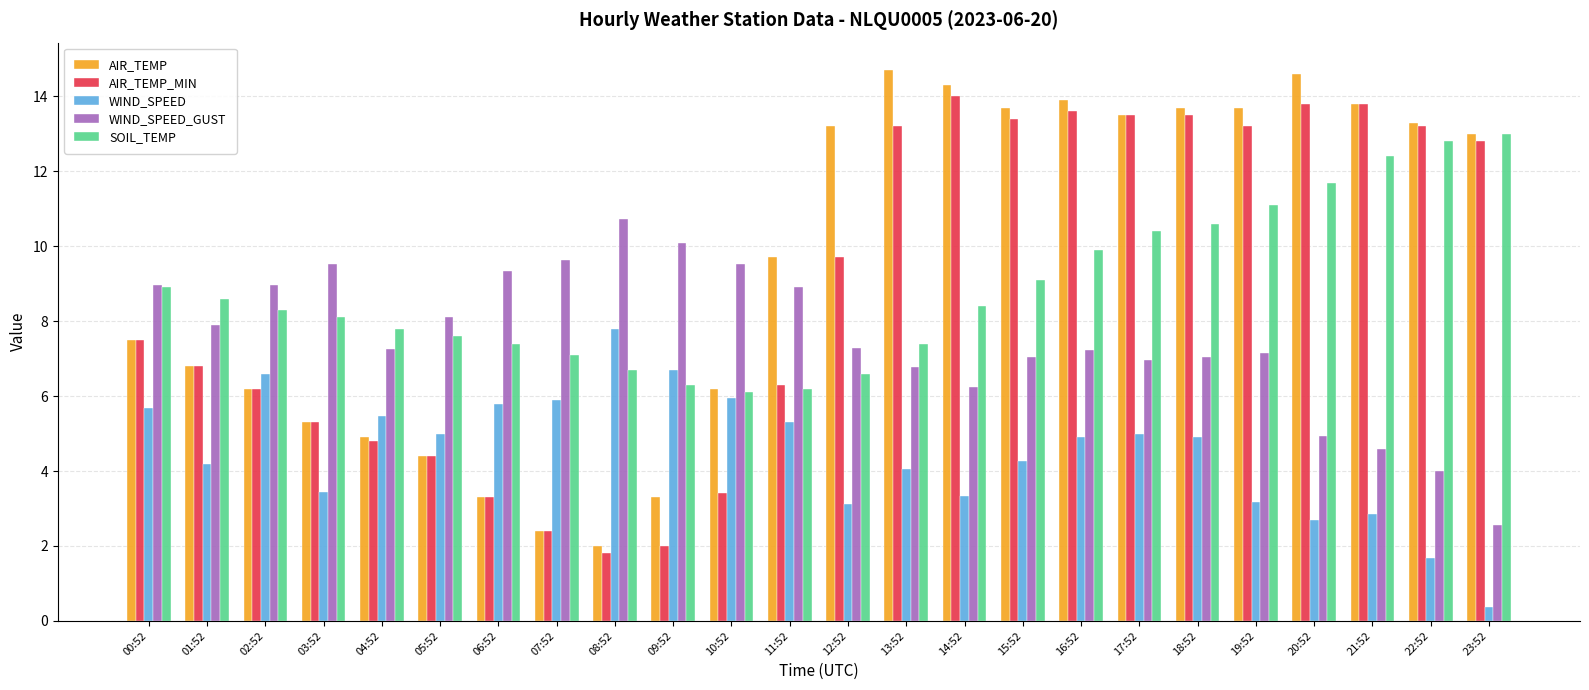

What is the sum of all WIND_SPEED values?

108.1